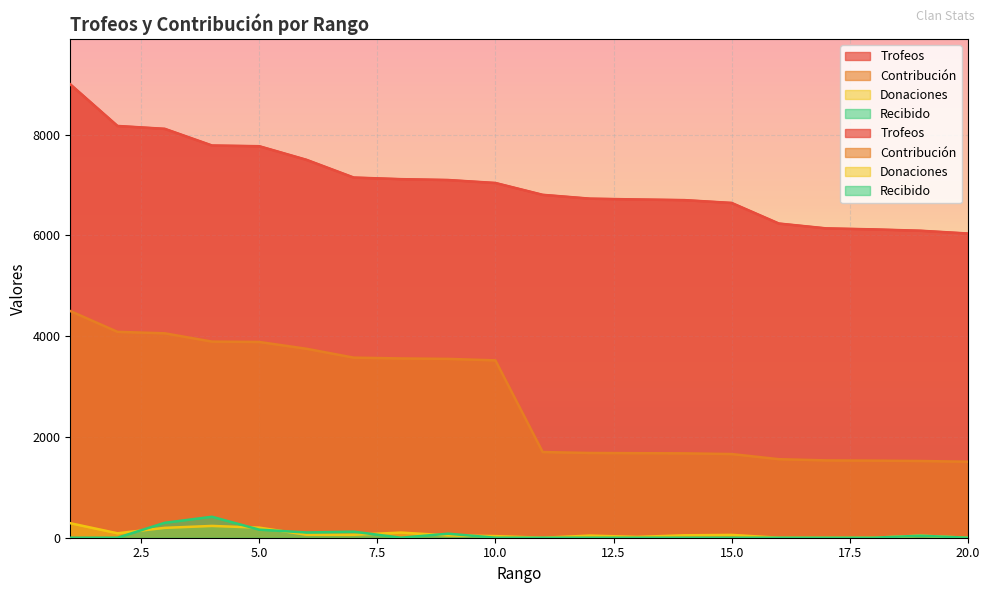

How many values in the Contribución series exceed 3521?

9